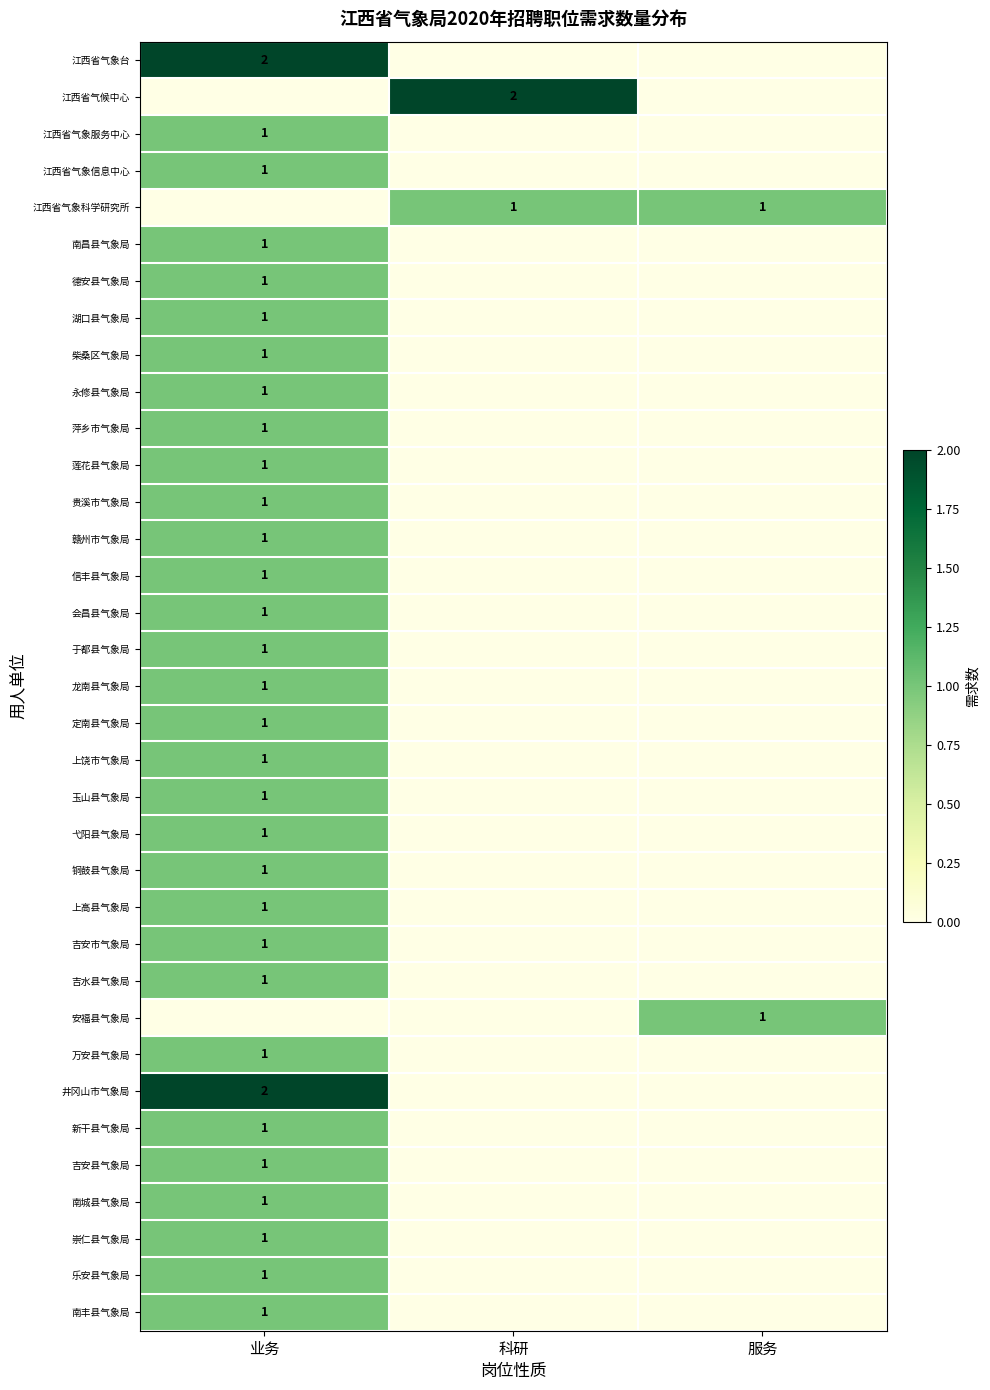

The 江西省气象服务中心 series shows 1 at 业务. True or false?

True